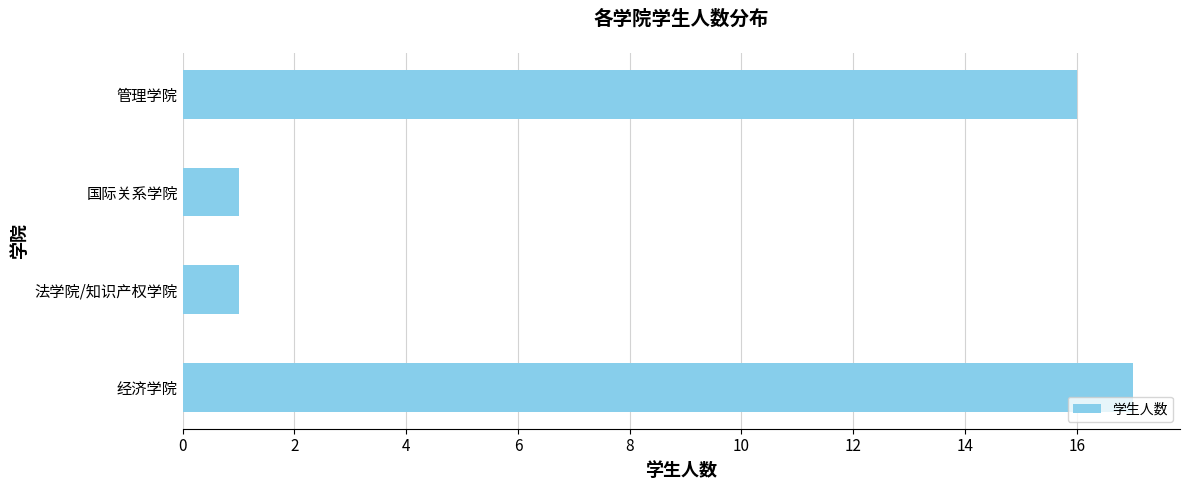

What is the average value?

9